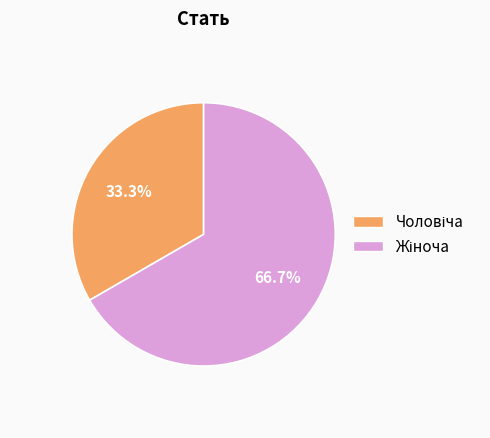

Is there any slice that represents more than half of the pie?

Yes